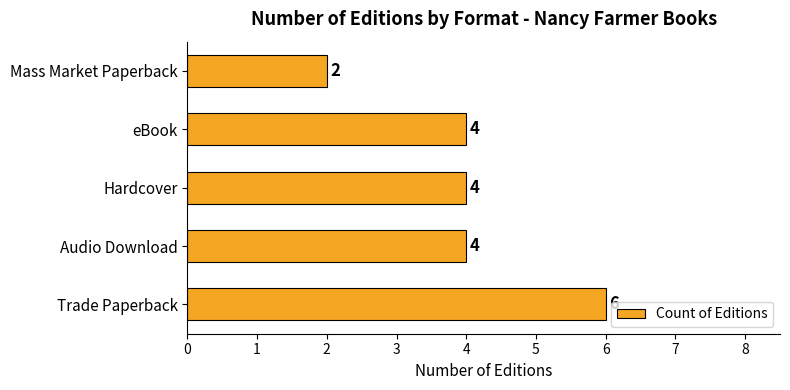

How many data points does each series have?

5